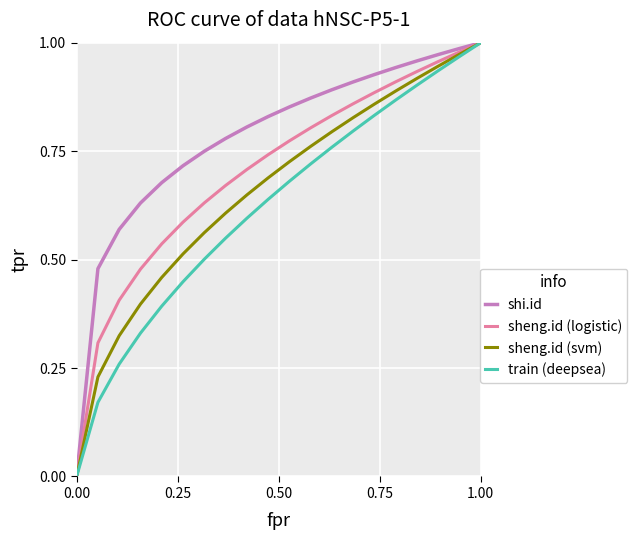

Which series has the largest total across all categories?

shi.id